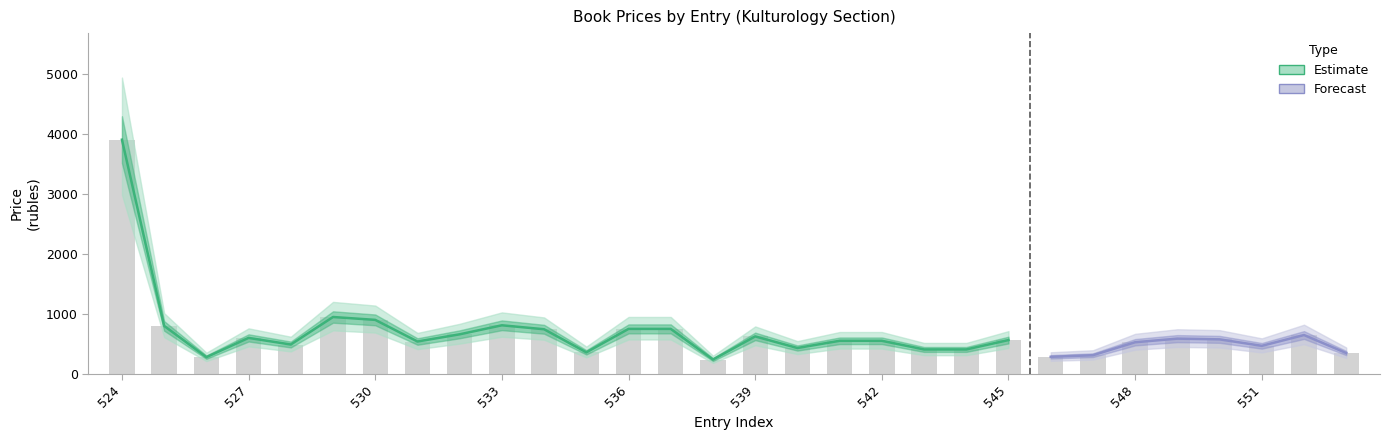

At which label does price_high first exceed 620?

524